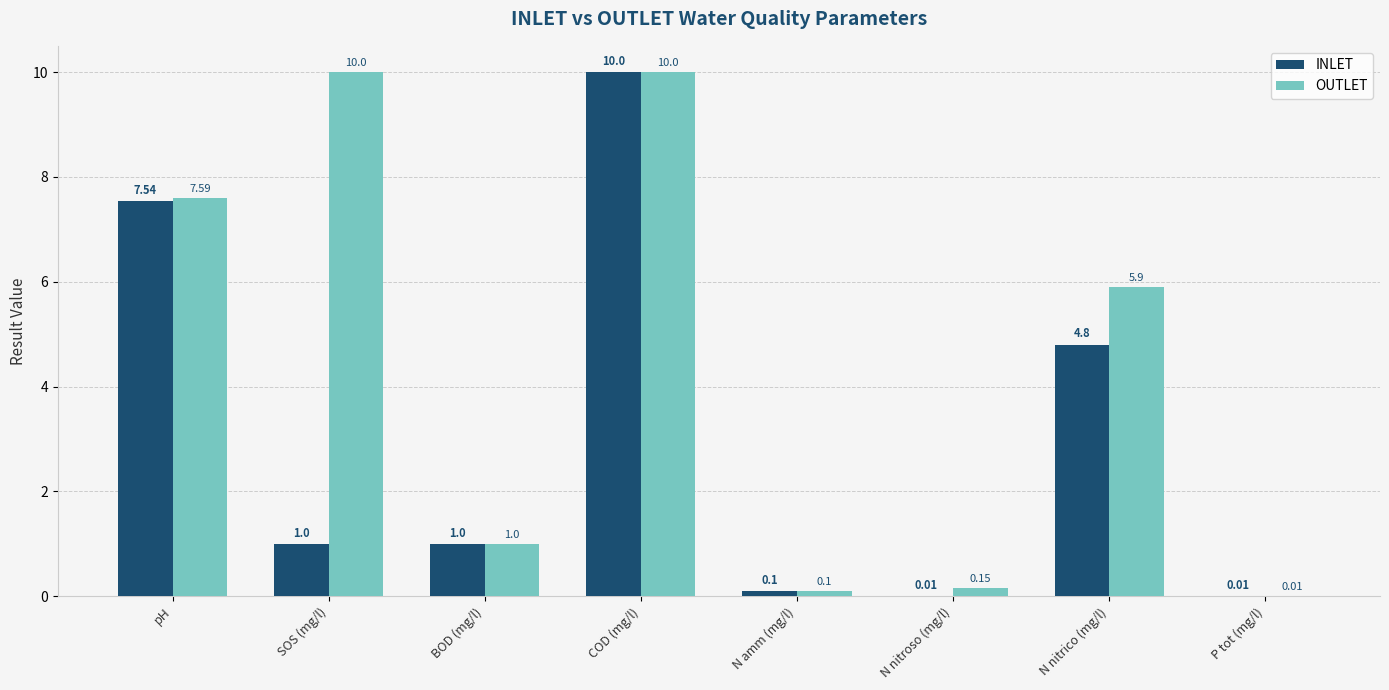

Which series changed the most between pH and P tot (mg/l)?

OUTLET